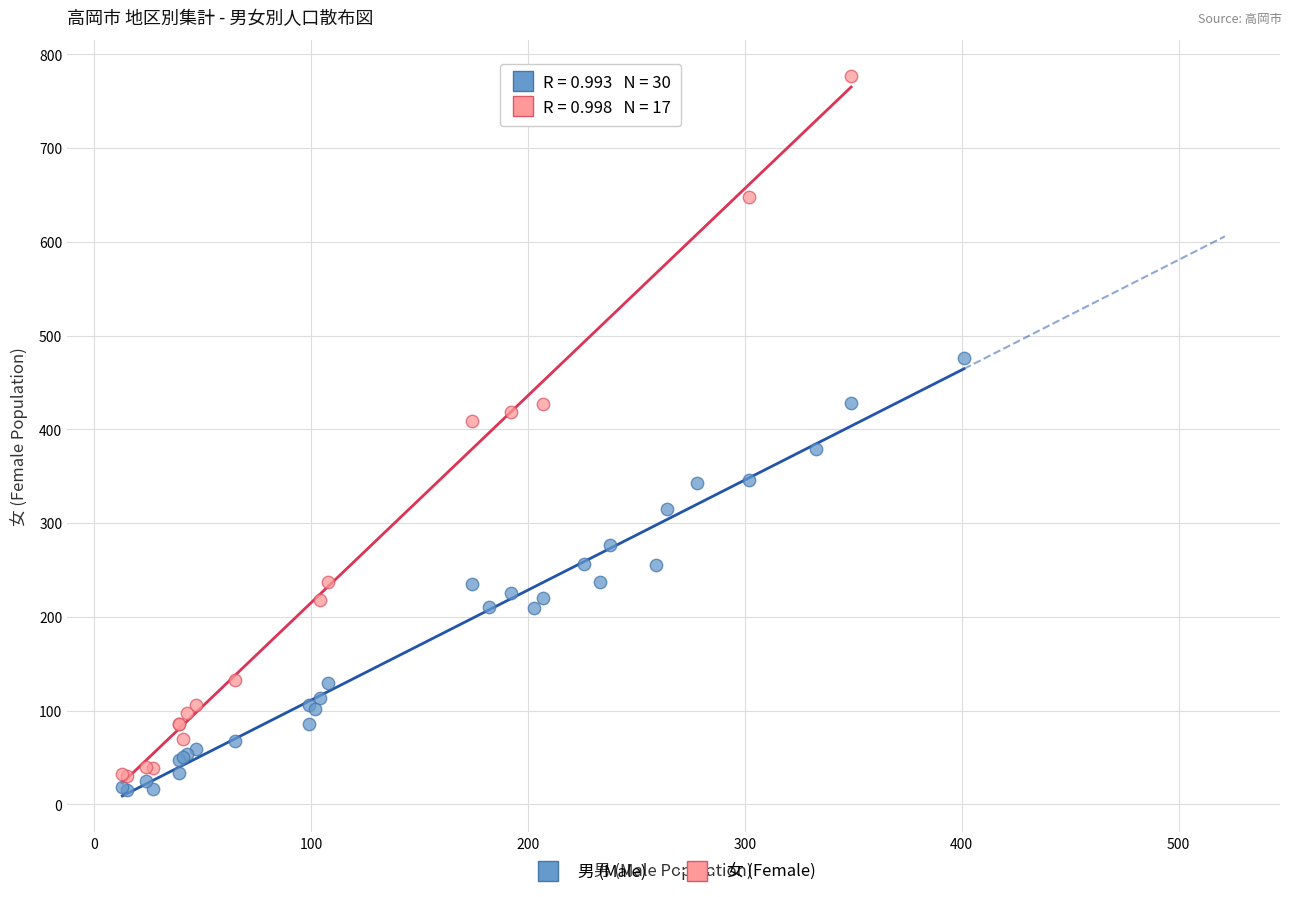

Which series contains the highest Y value?

女 (Female)